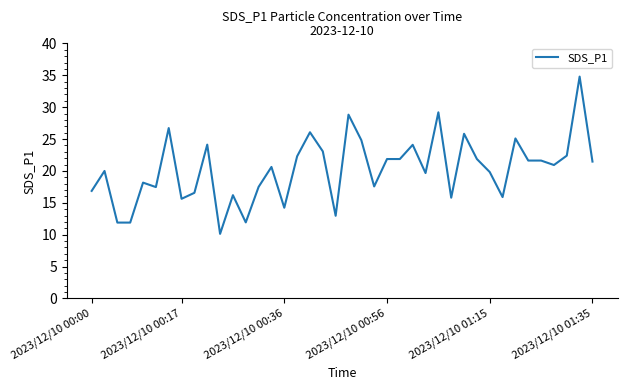

What is the greatest value displayed?

34.8